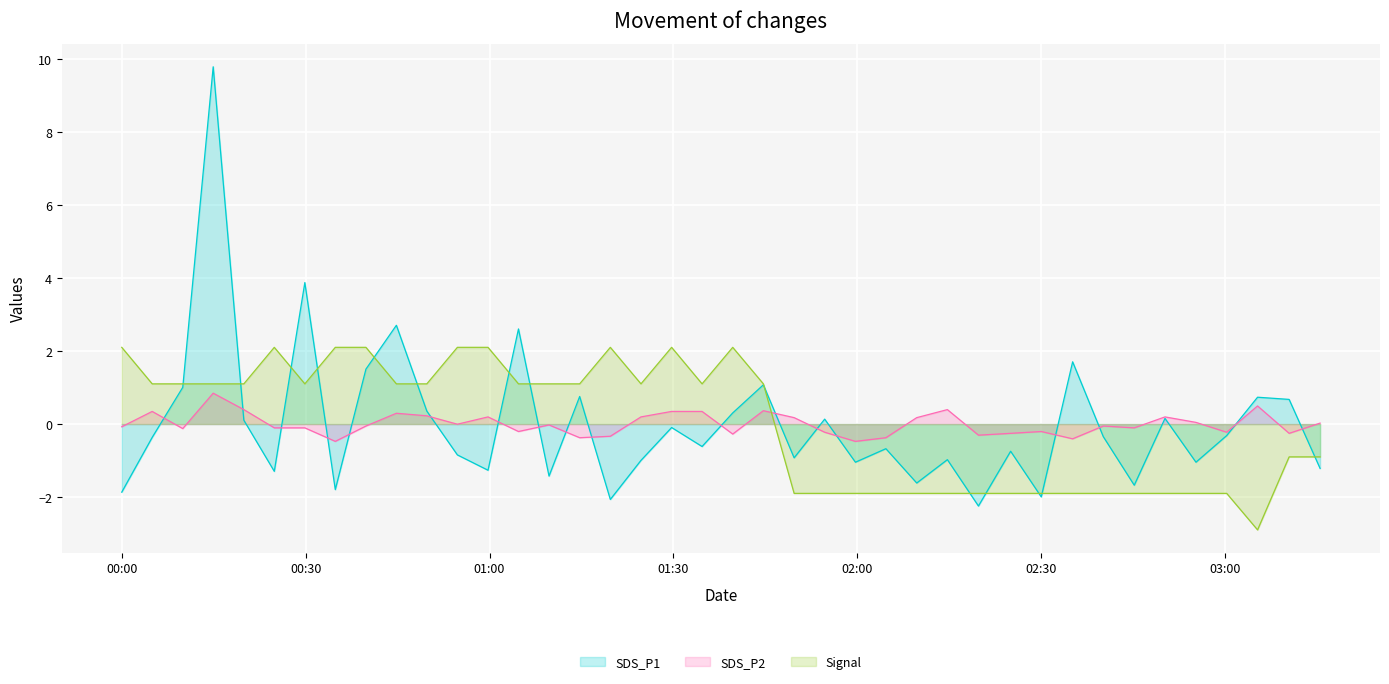

The value of Signal at 2022/07/05 01:59:41 is -1.9. True or false?

True